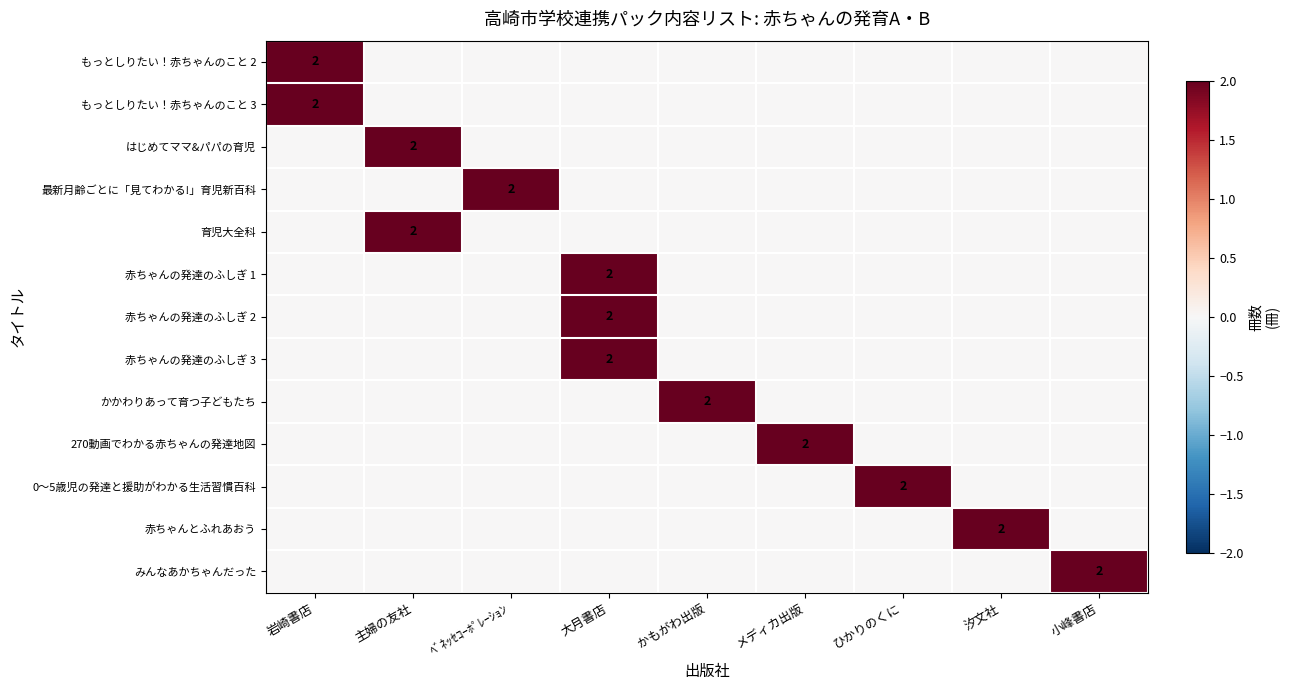

Is the value of 赤ちゃんの発達のふしぎ 1 at 岩崎書店 greater than the value of みんなあかちゃんだった at 小峰書店?

No